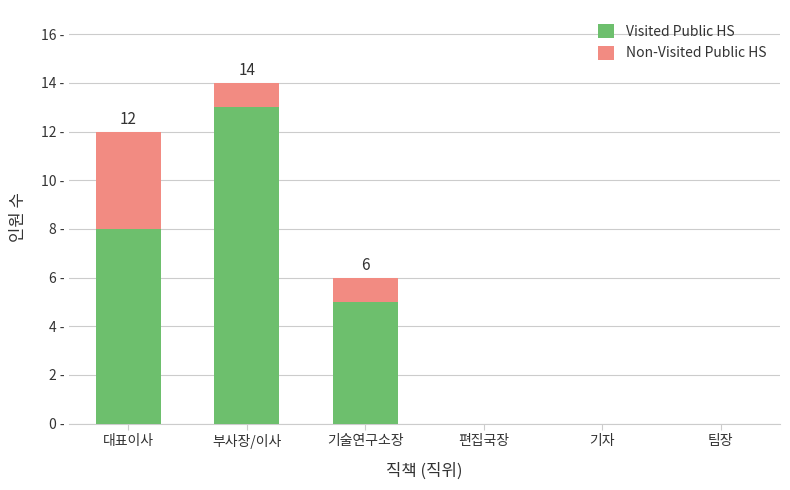

Does the chart contain stacked bars?

Yes